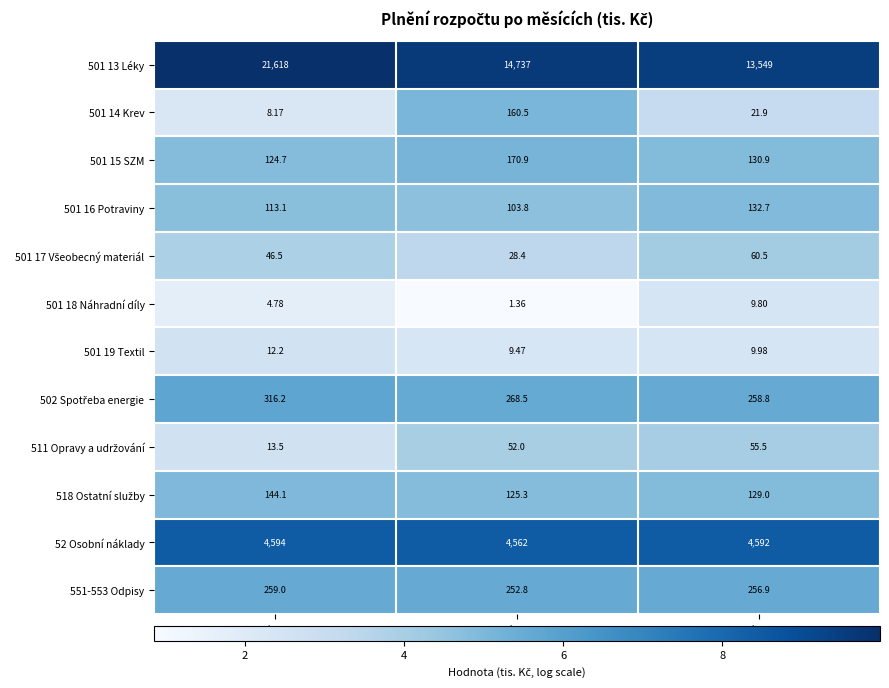

Is the value of 501 14 Krev at 01/2015 greater than the value of 501 19 Textil at 02/2015?

No